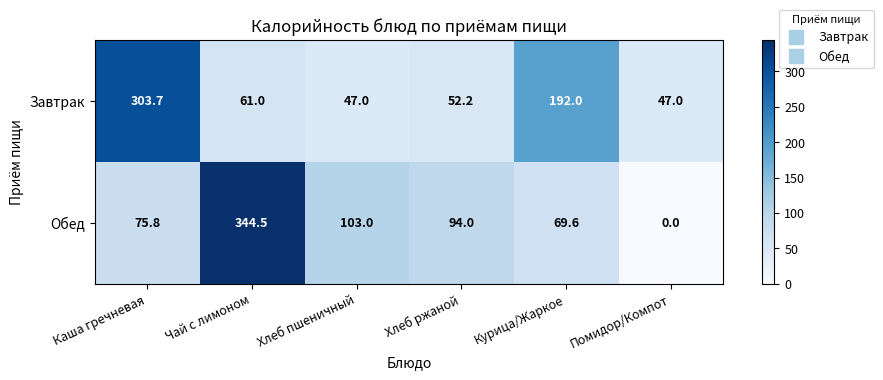

How many data points does each series have?

6